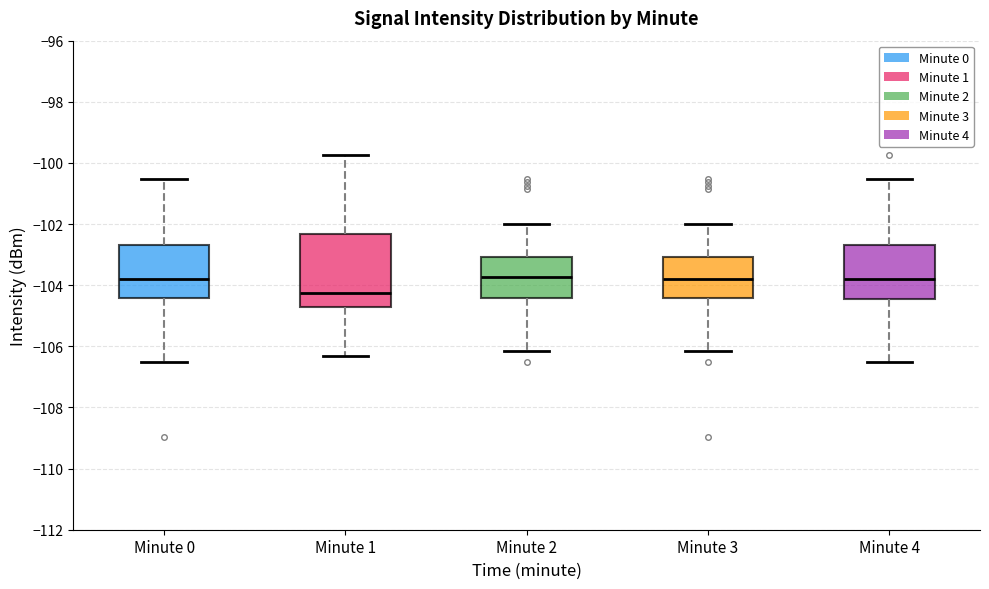

Which box is the tallest, from its lower edge to its upper edge?

Minute 1